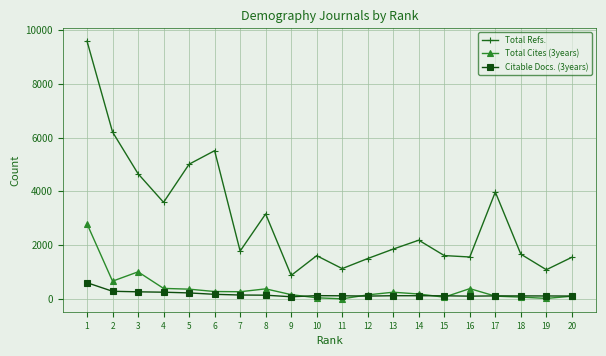

How many data points does each series have?

20